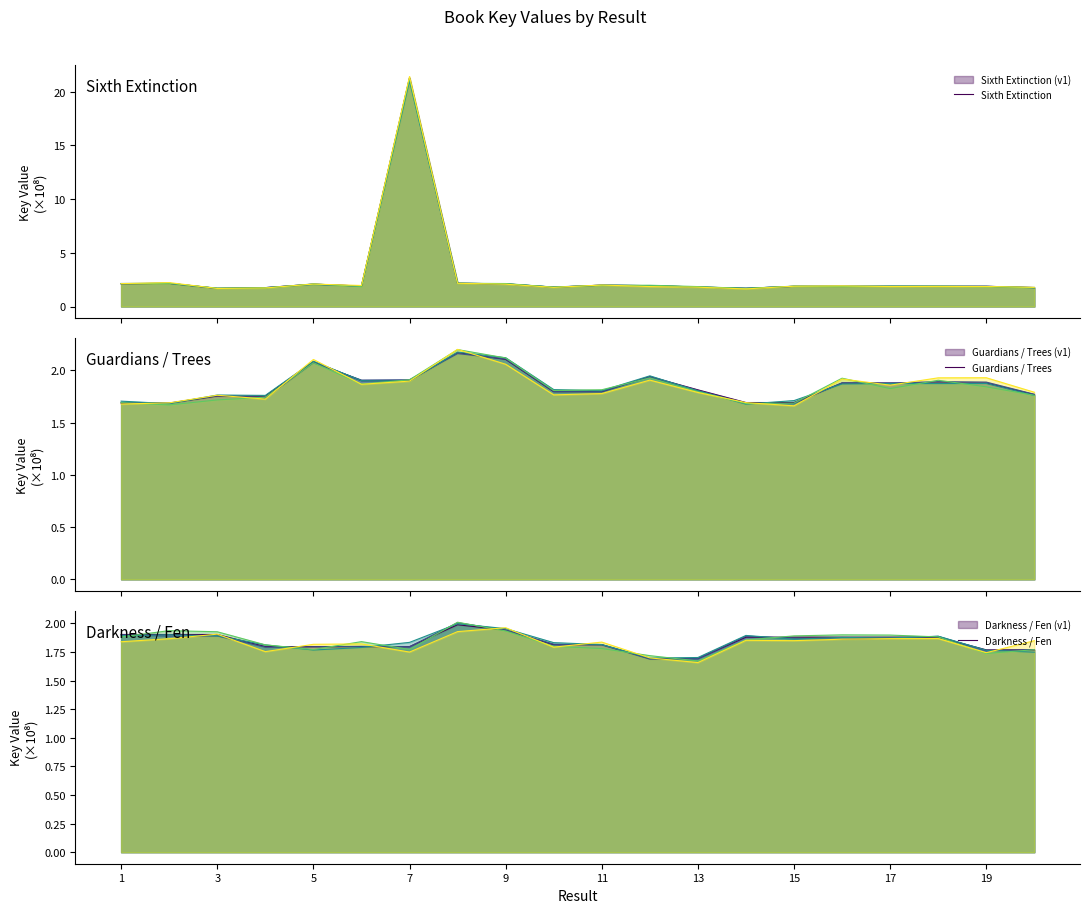

Which series has the largest range (max minus min)?

Sixth Extinction